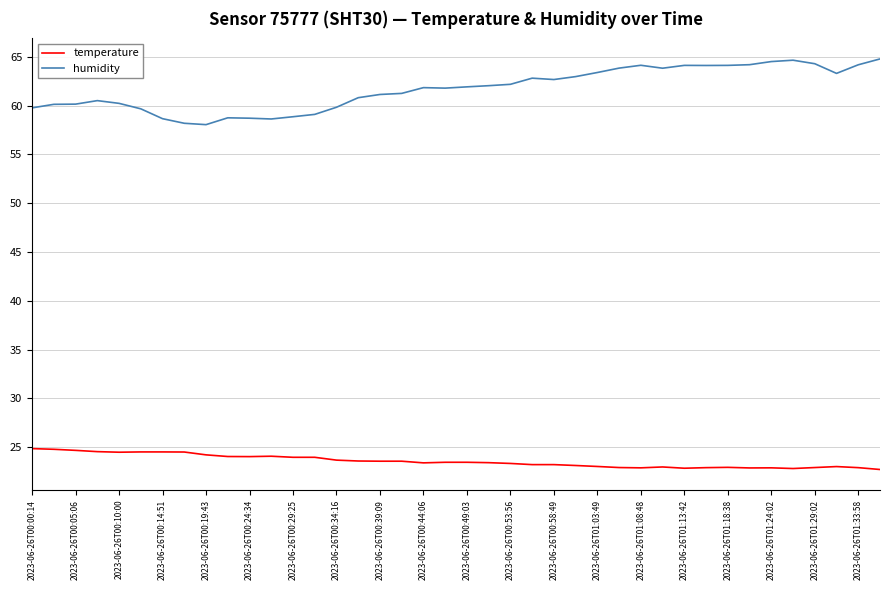

List the series in order of their peak value, highest first.

humidity, temperature